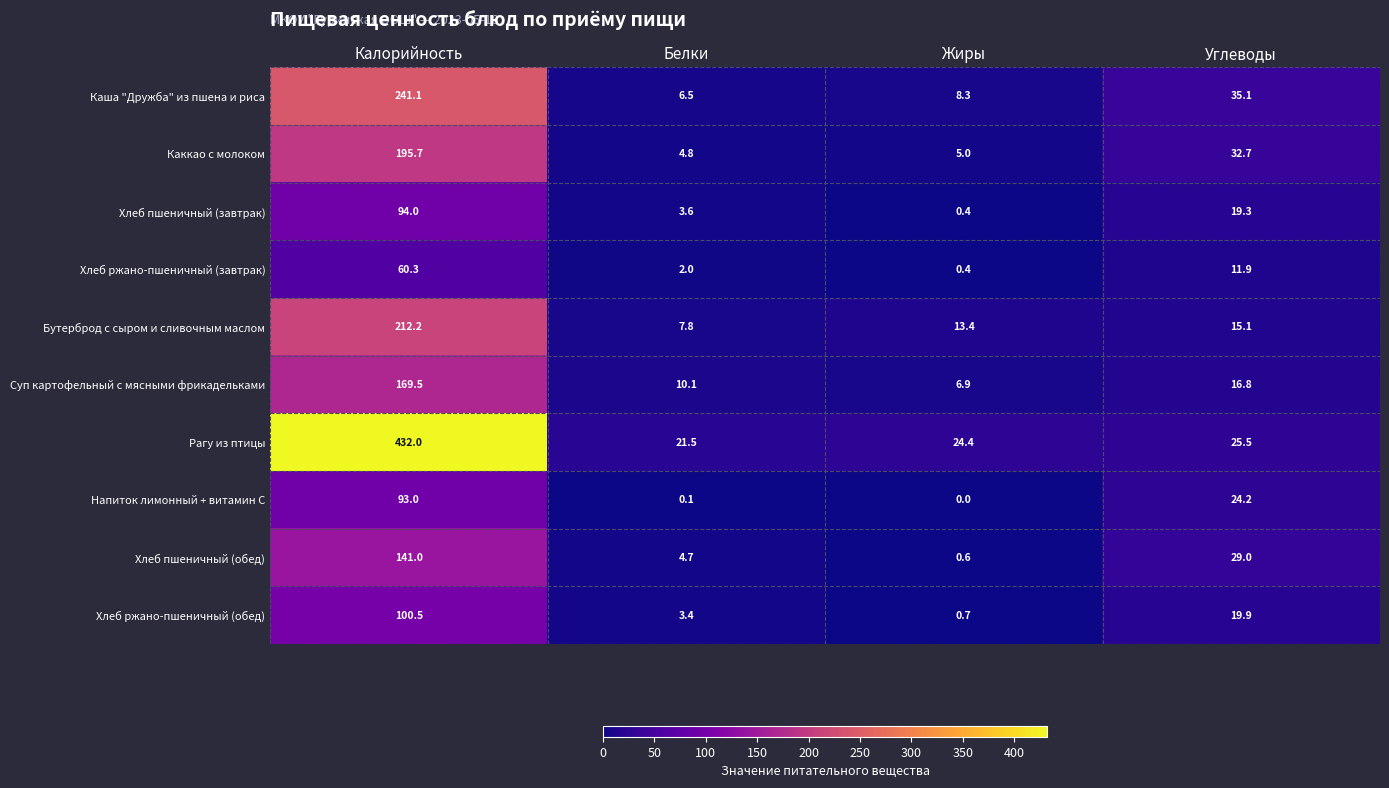

At how many categories does at least one series exceed 160?

1